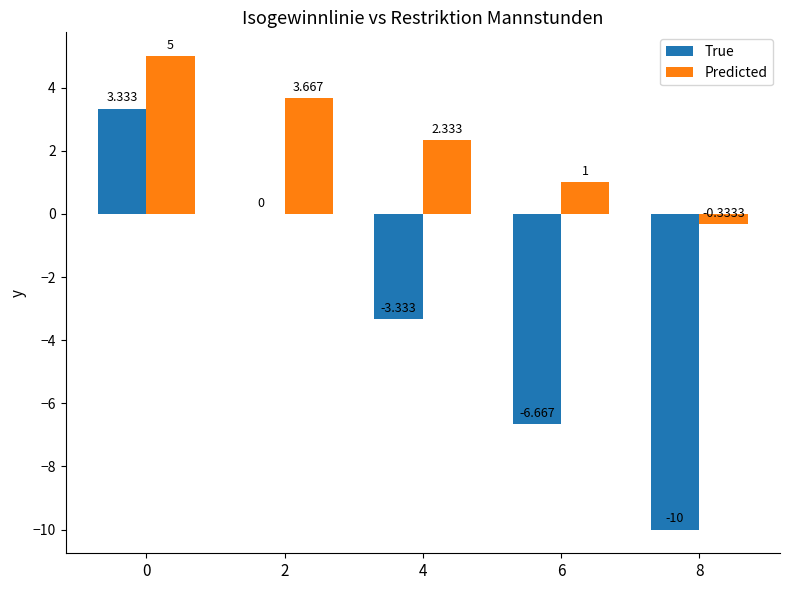

Between 0 and 4, which series saw the biggest shift?

True